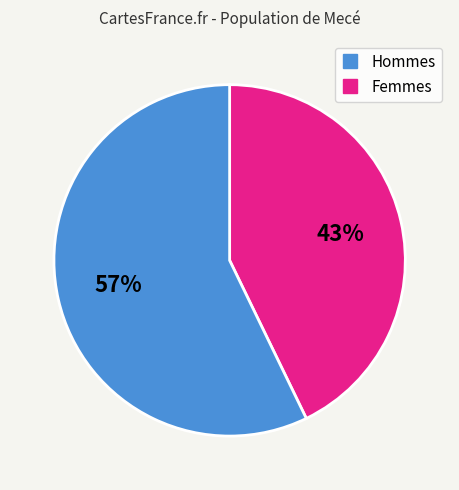

Count the number of slices in the pie.

2